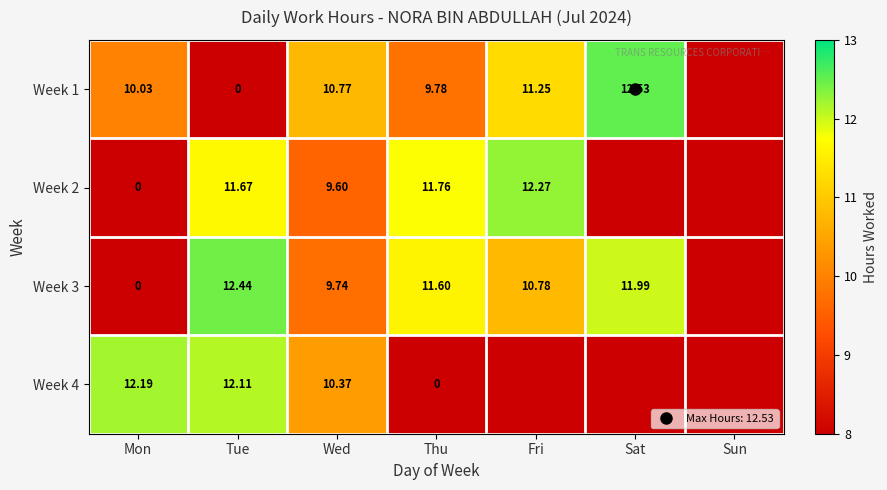

The value of Week 2 at Wed is 9.6. True or false?

True